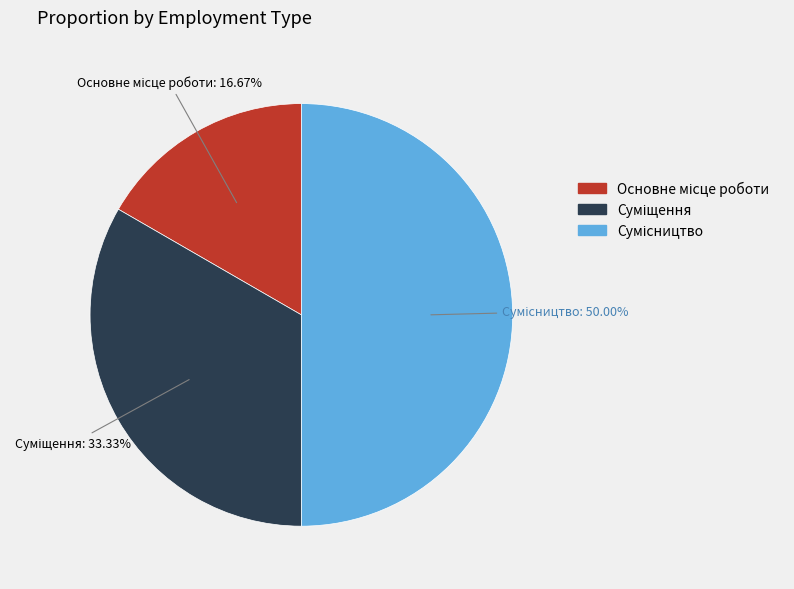

How many slices are in this pie chart?

3